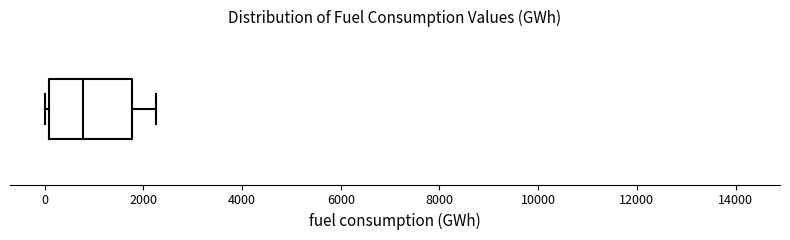

Transcribe this box plot: give where the median line is, the range the box spans, and where the two whiskers end, as read against the x-axis. The values are not printed on the chart, so give them approximately, as read against the axis.

median 800, box 0 to 1800, whiskers 0 (just left of the box's left edge) to 2200